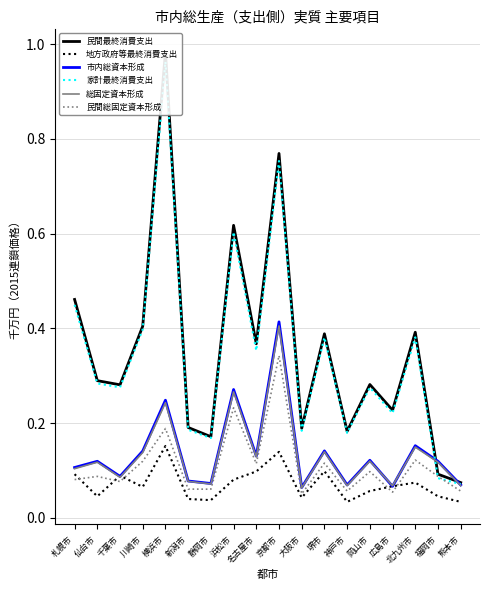

What is the label of the 9th point from the left?

名古屋市